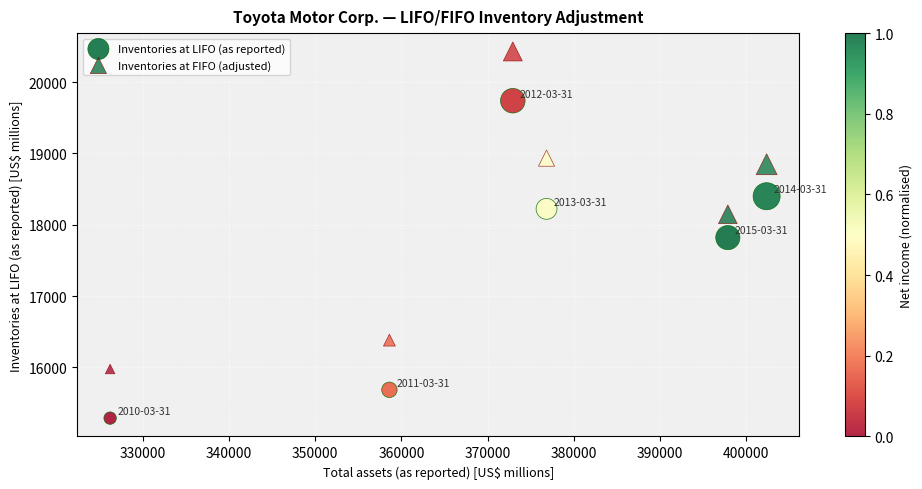

How many data points are displayed?

12